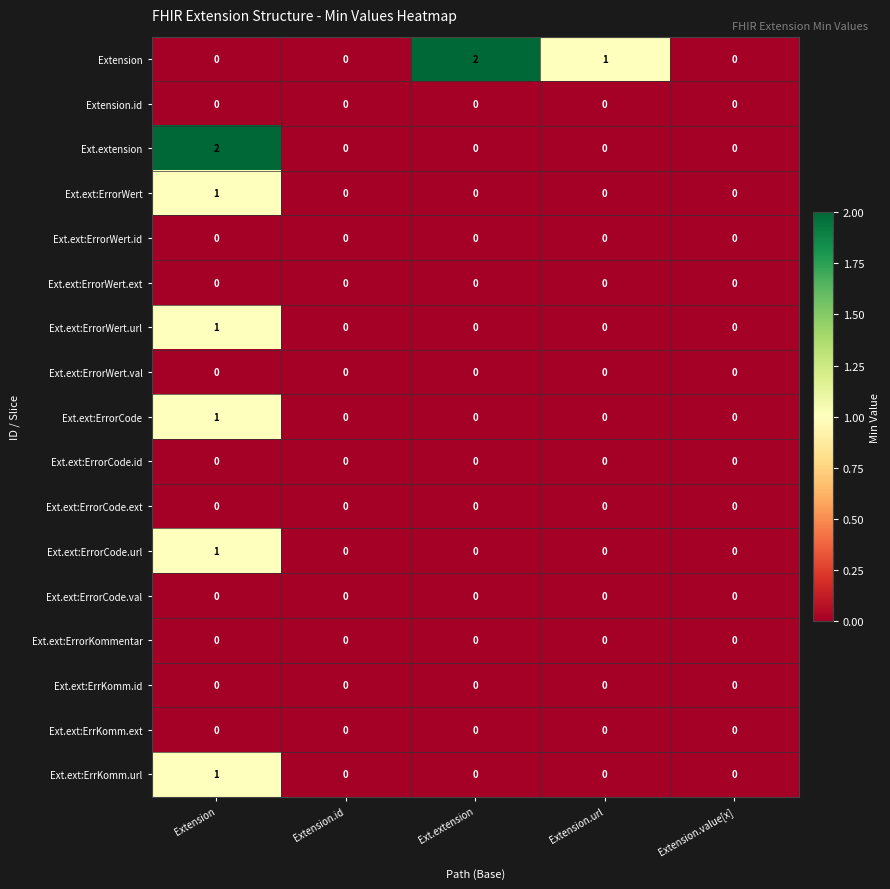

Between Extension and Extension.id, which series saw the biggest shift?

Ext.extension